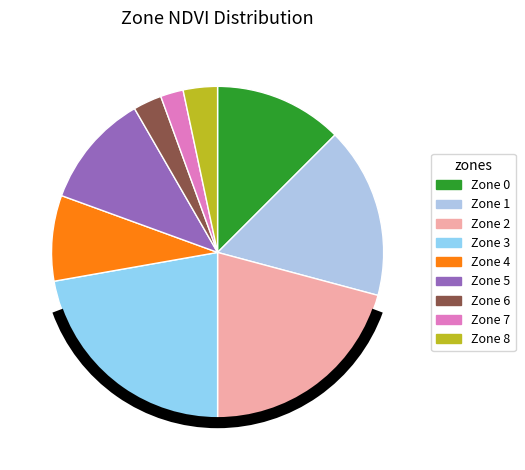

Combined, what portion of the pie is Zone 3 and Zone 5?

33.3%